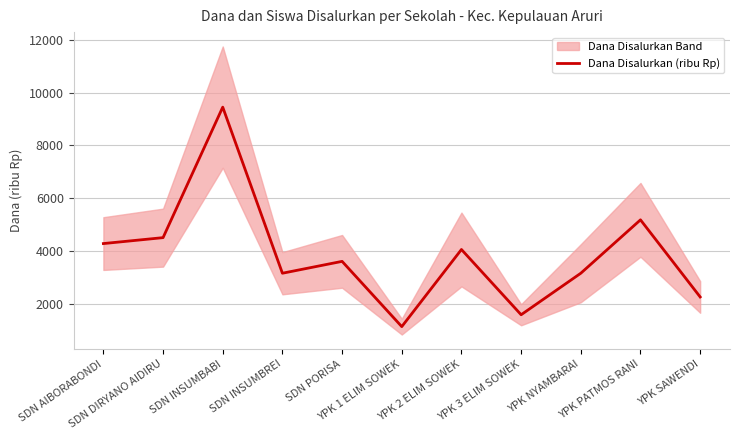

True or false: the data has more than 0 interior local peaks.

True